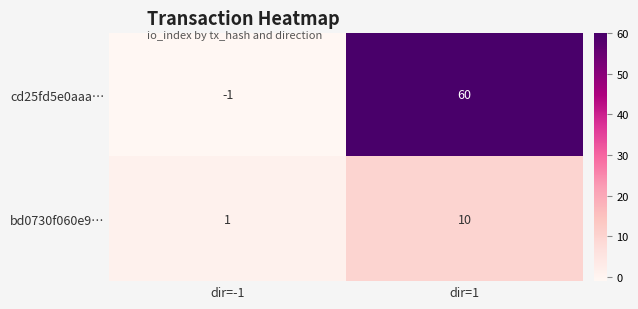

What is the total value across all series at dir=1?

70